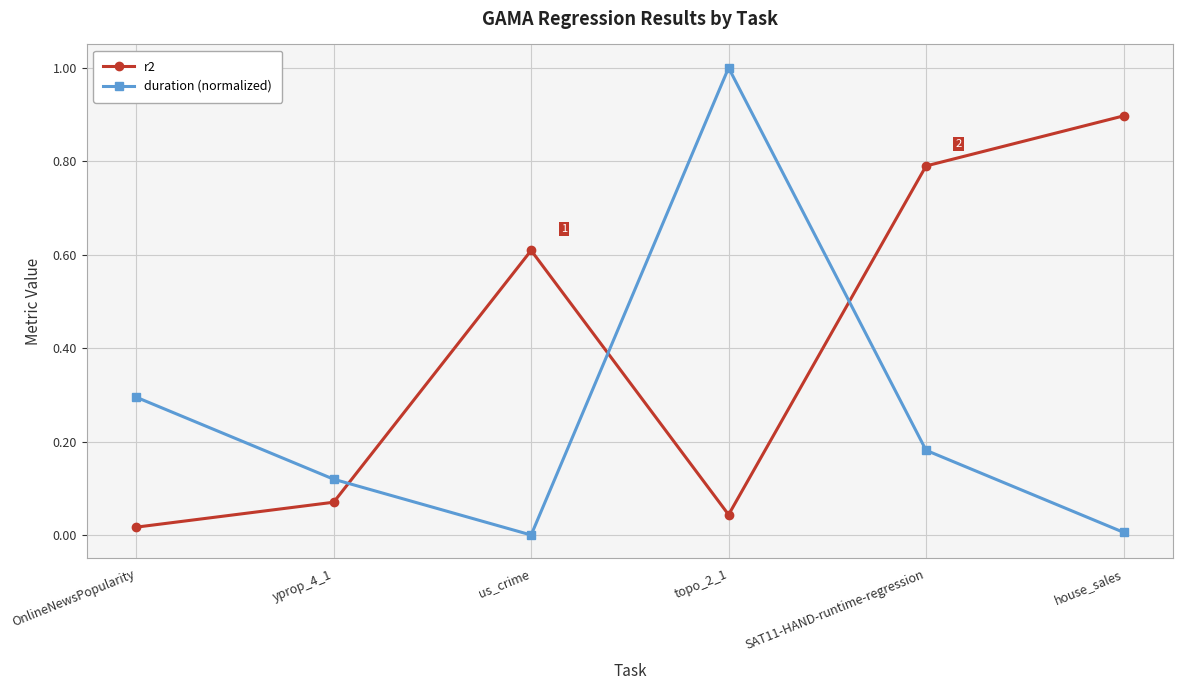

The value of r2 at house_sales is 0.9. True or false?

True